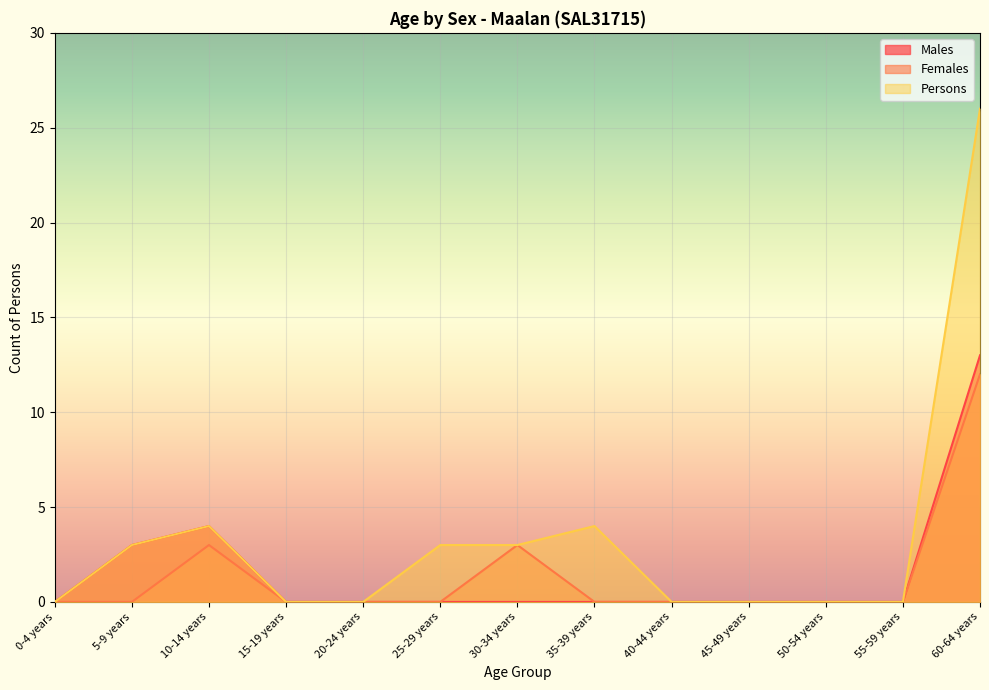

How many lines are shown in the chart?

3